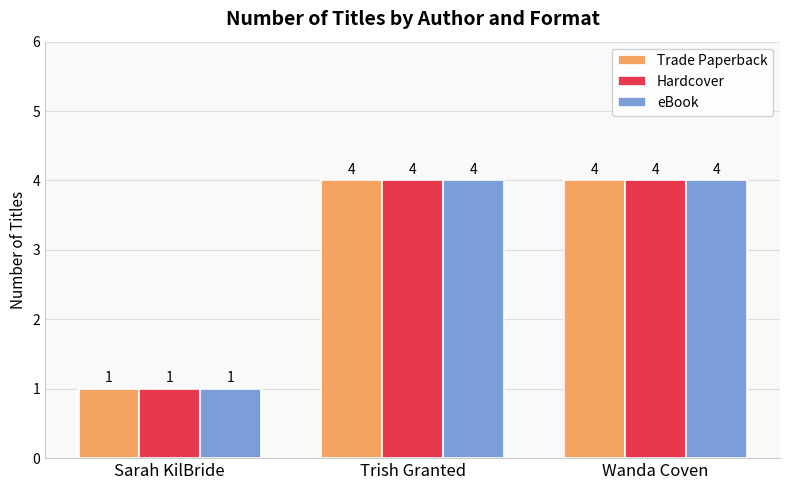

At which category does the chart reach its minimum across all series?

Sarah KilBride